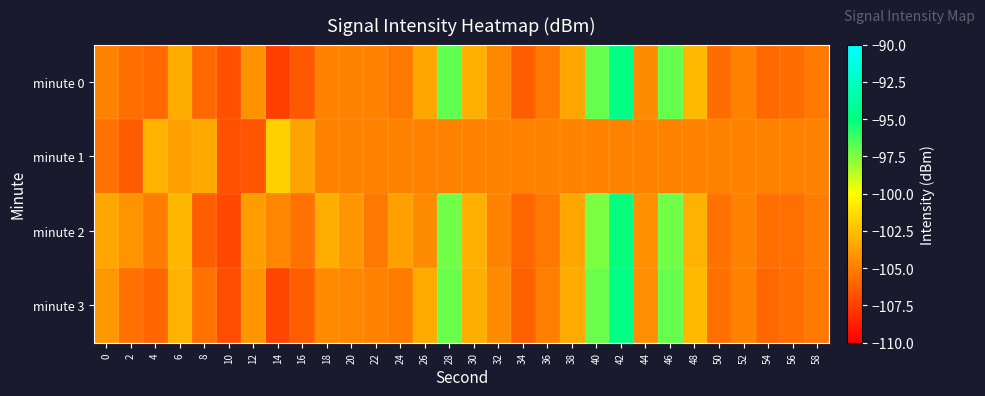

At which category does the chart reach its peak across all series?

42